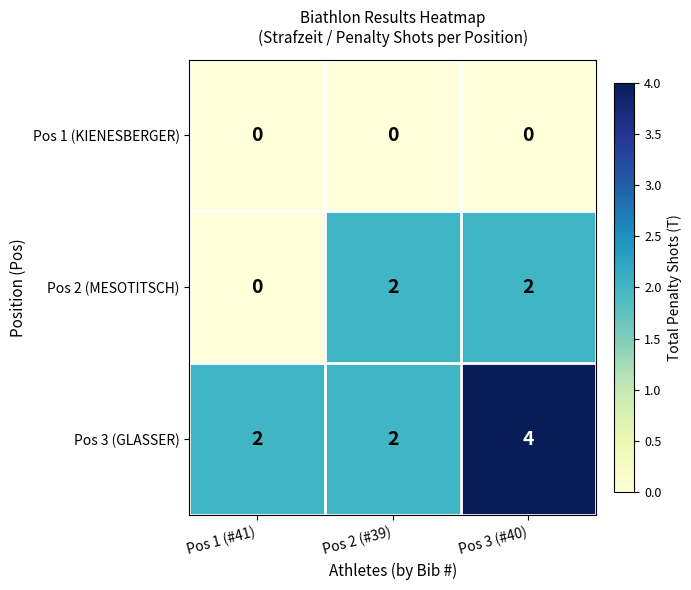

True or false: Pos 2 (MESOTITSCH) has a value of 2 at Pos 3 (#40).

True